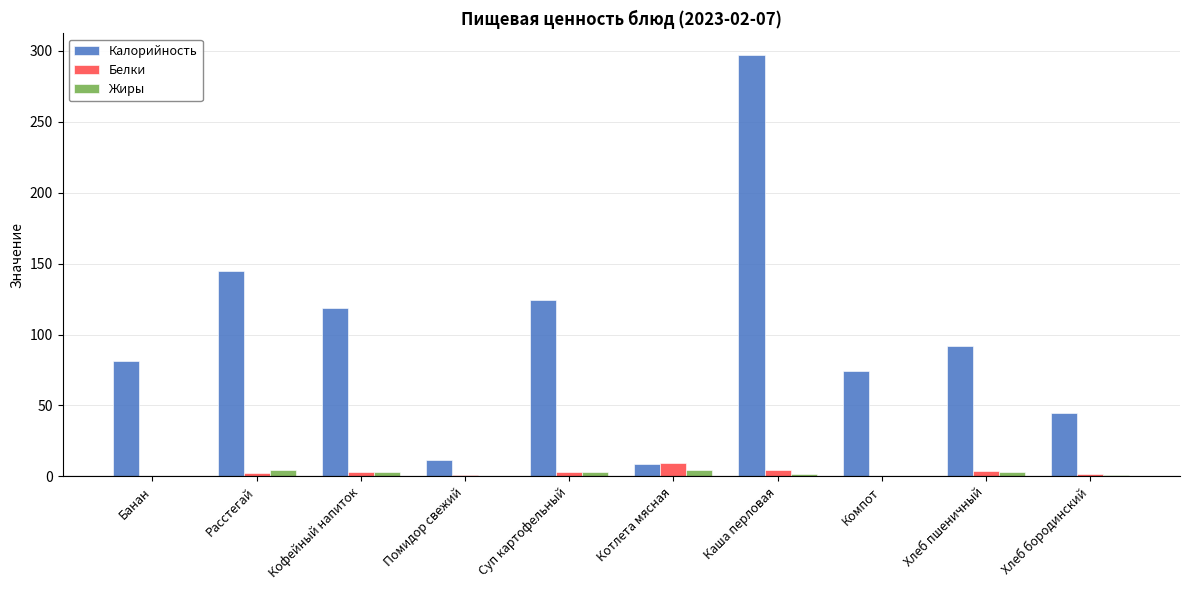

How many values in the Жиры series exceed 2?

5